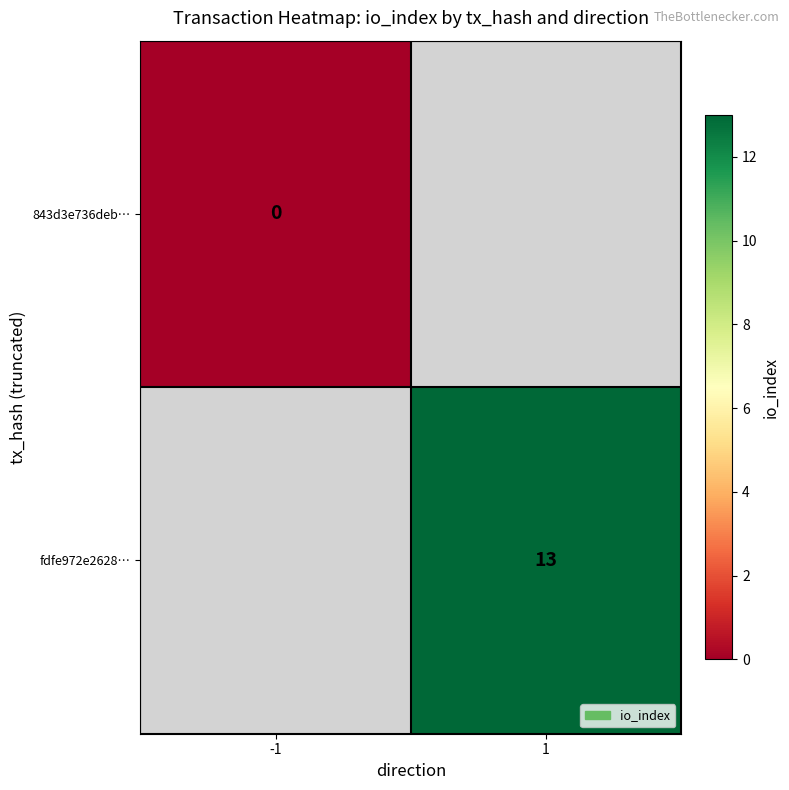

List the labels in order of 843d3e736deb… value, smallest first.

-1, 1